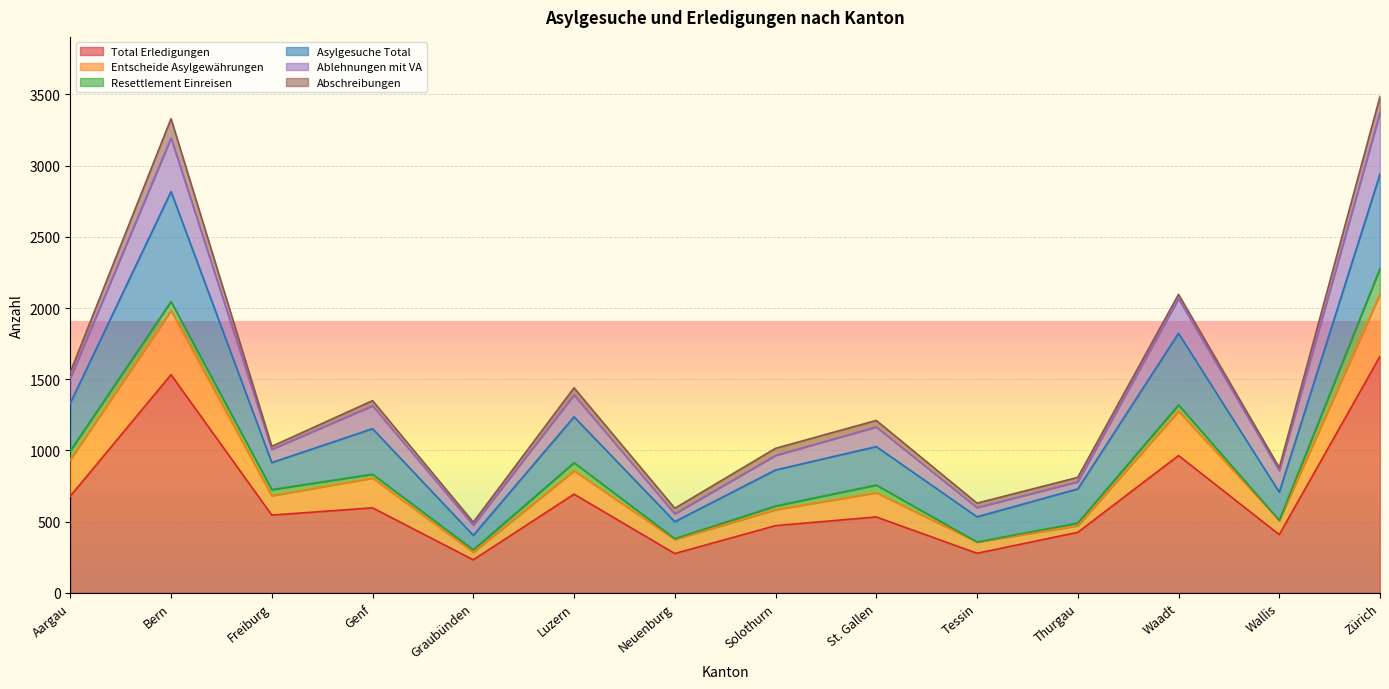

At which category does Total Erledigungen reach its first local valley?

Freiburg